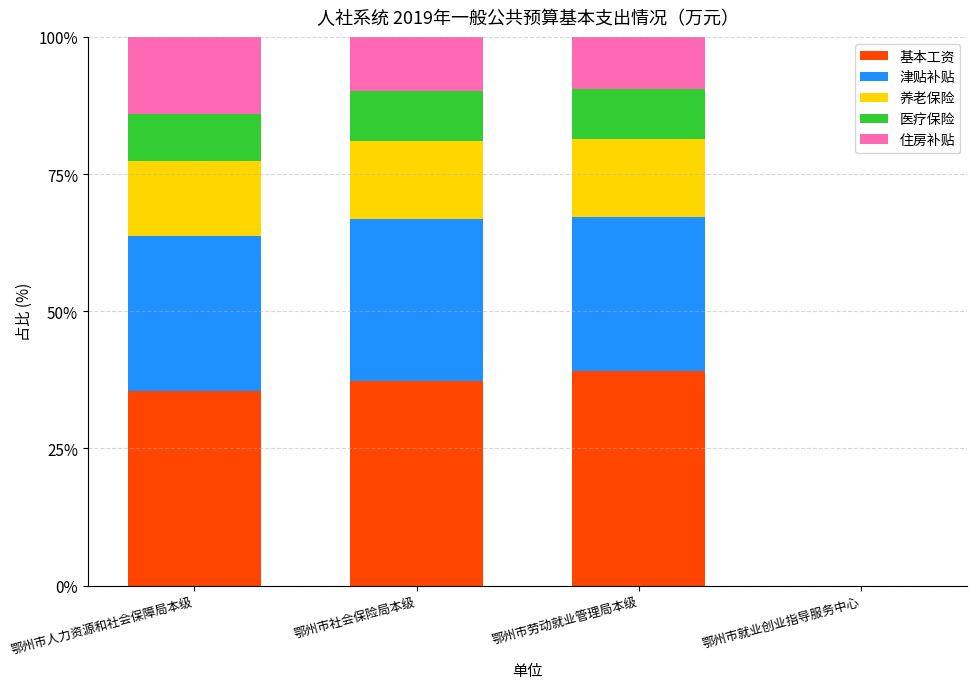

What is the total value across all series at 鄂州市社会保险局本级?

100.0